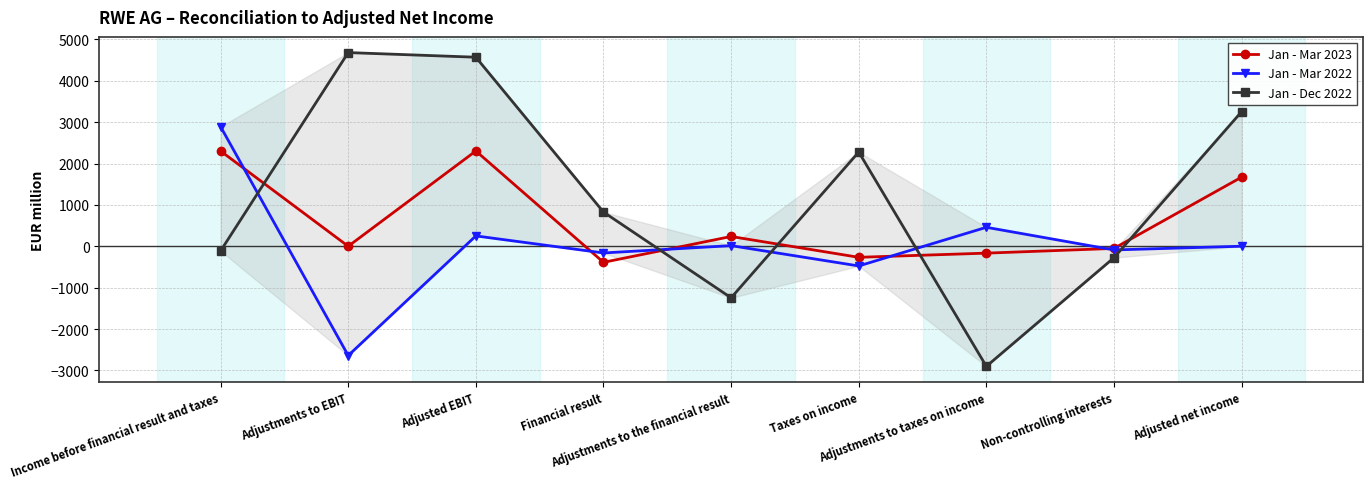

At which label does Jan - Mar 2023 first exceed 1?

Income before financial result and taxes